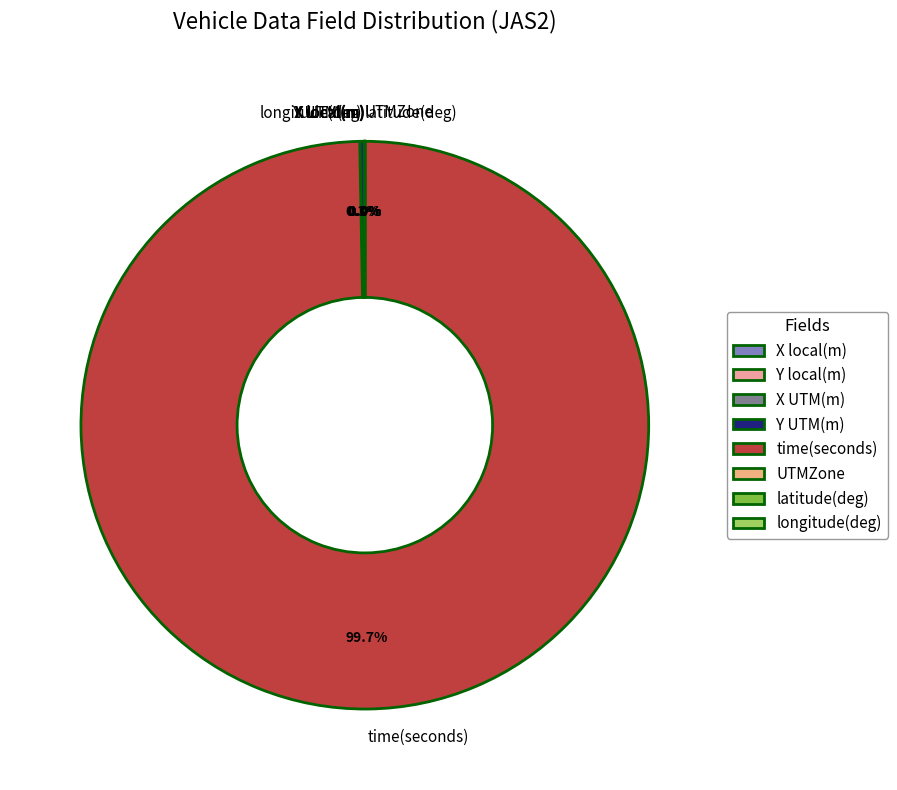

Rank the categories by value from highest to lowest.

time(seconds), Y UTM(m), X UTM(m), X local(m), Y local(m), longitude(deg), latitude(deg), UTMZone